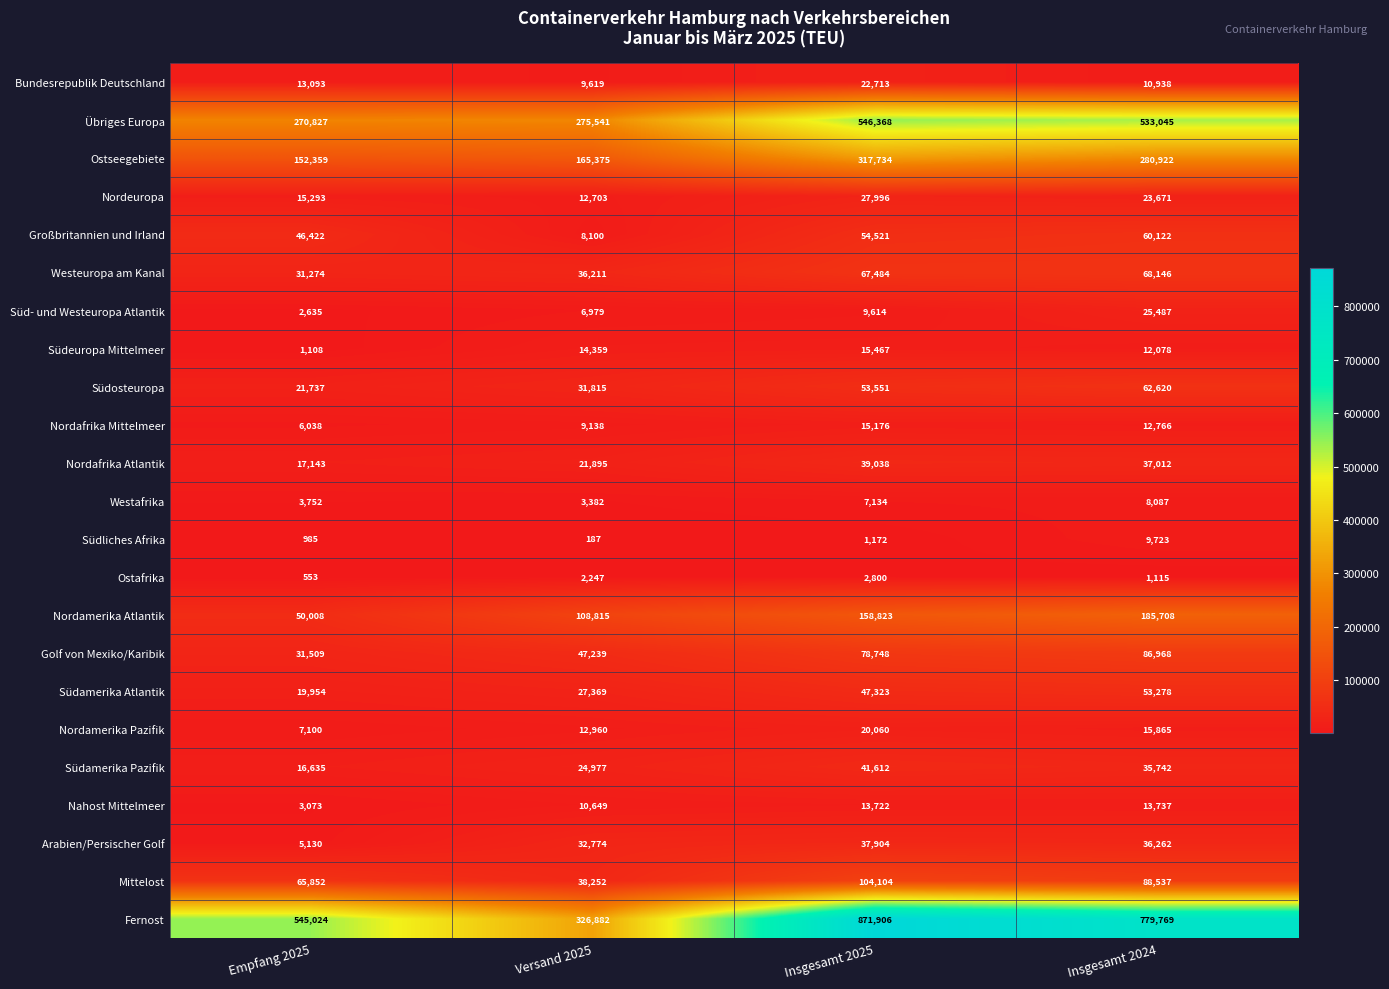

The value of Südamerika Atlantik at Insgesamt 2024 is 53278. True or false?

True